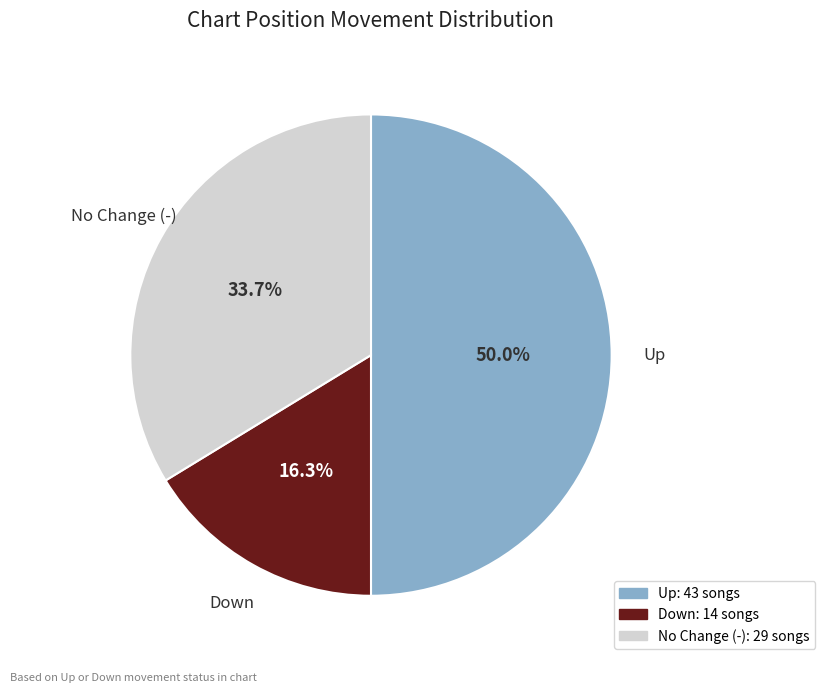

Which category has the biggest portion of the pie?

Up